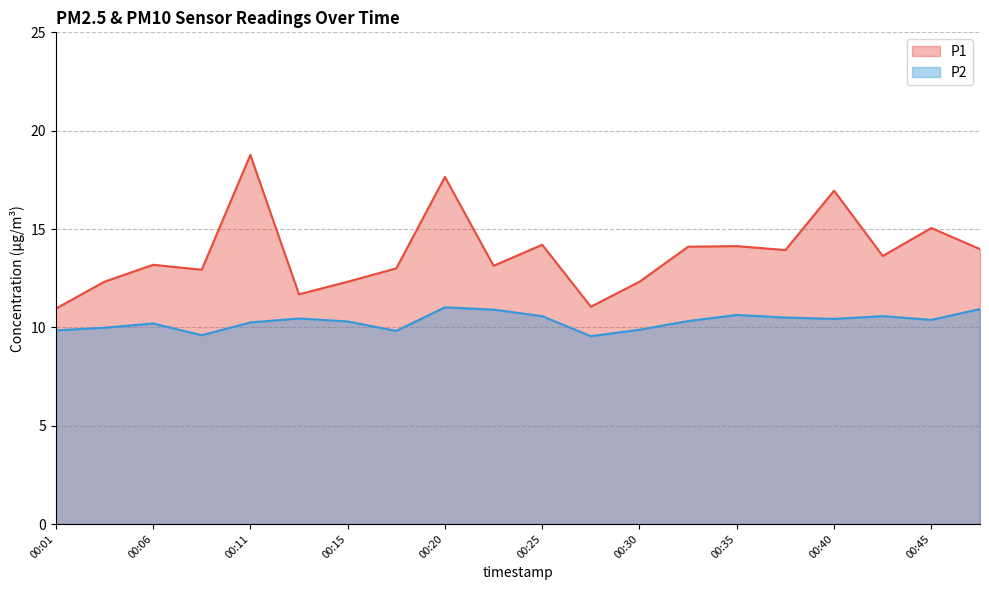

List the series in order of their peak value, highest first.

P1, P2